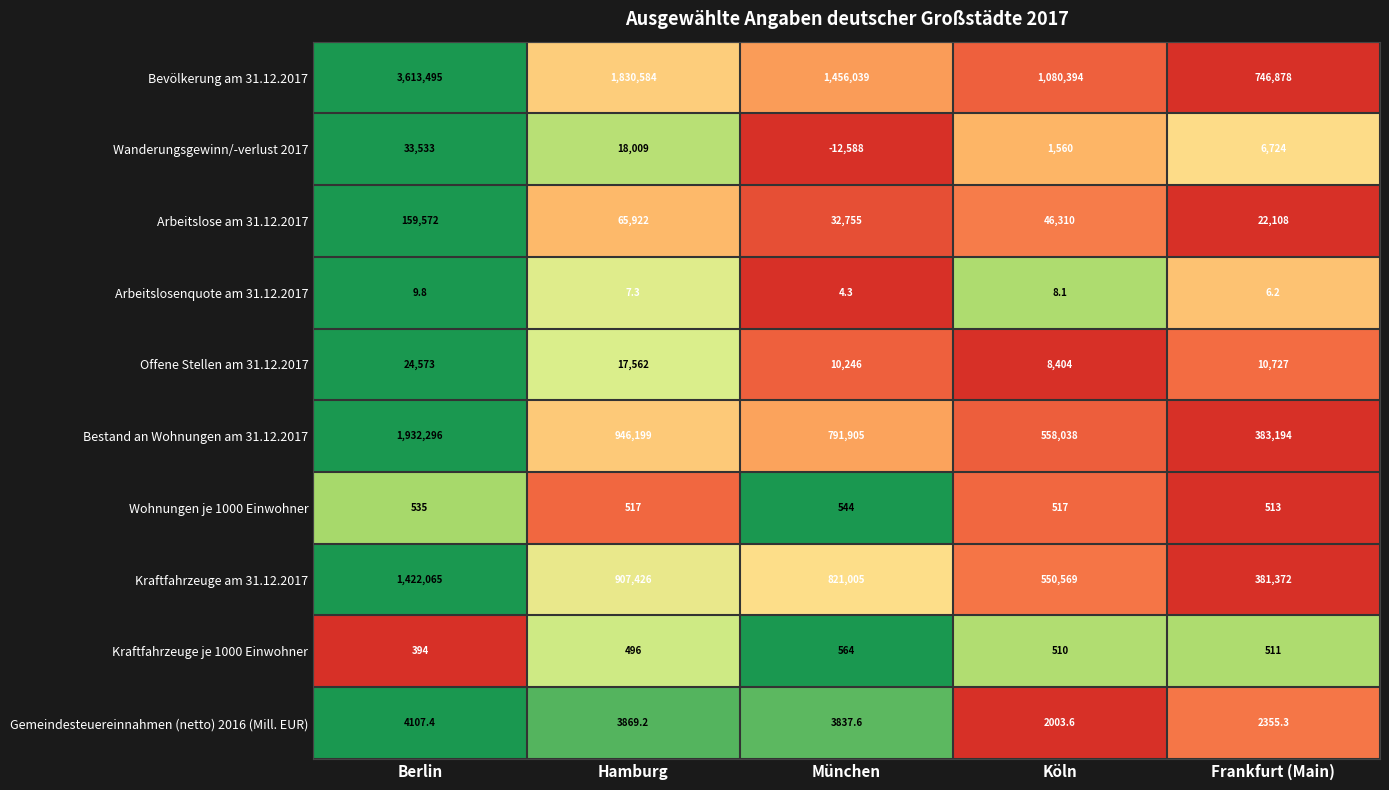

What is the average value of the Arbeitslosenquote am 31.12.2017 series?

7.1